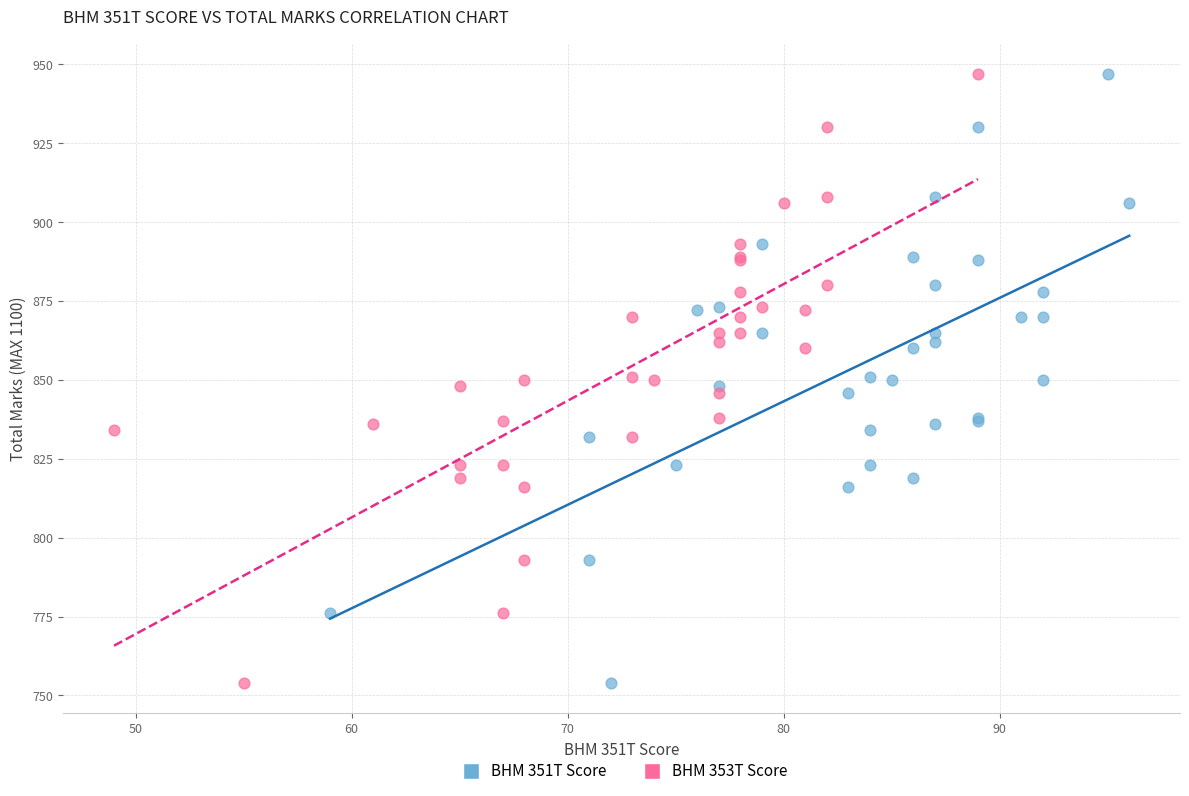

What are all the series names shown in the legend?

BHM 351T Score, BHM 353T Score